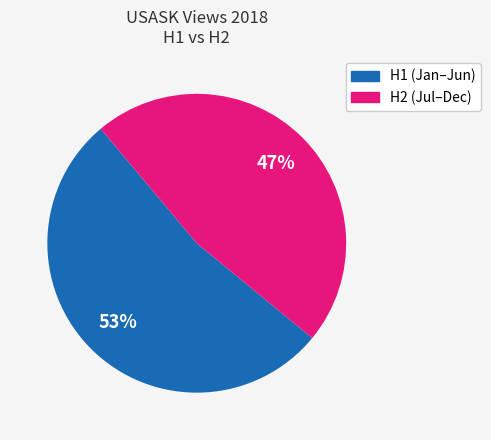

To the nearest percent, what is the difference between the largest and smallest slice percentages?

6%